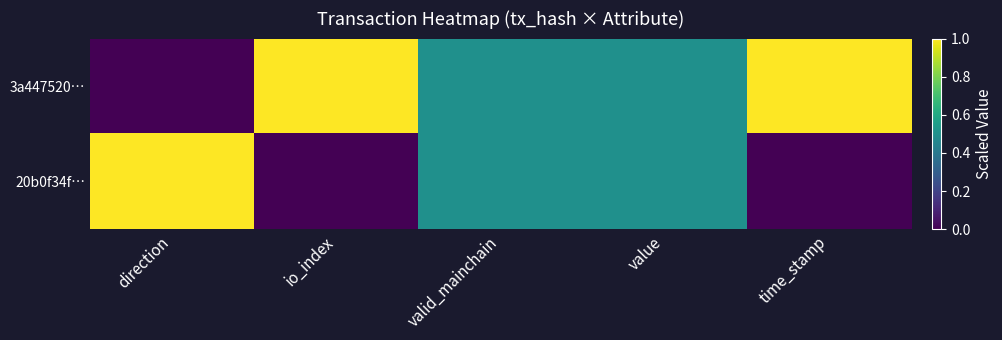

Reading right to left, list all the values displayed in this chart.

3a447520…: time_stamp=1.0	value=0.5	valid_mainchain=0.5	io_index=1.0	direction=0.0
20b0f34f…: time_stamp=0.0	value=0.5	valid_mainchain=0.5	io_index=0.0	direction=1.0